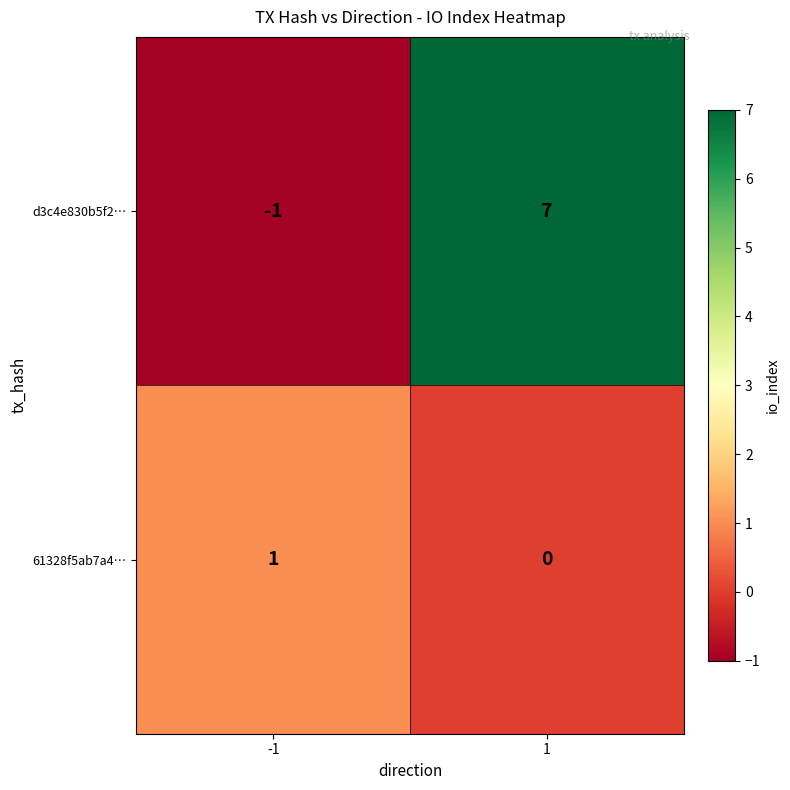

Rank the series by their average value, from highest to lowest.

d3c4e830b5f2…, 61328f5ab7a4…